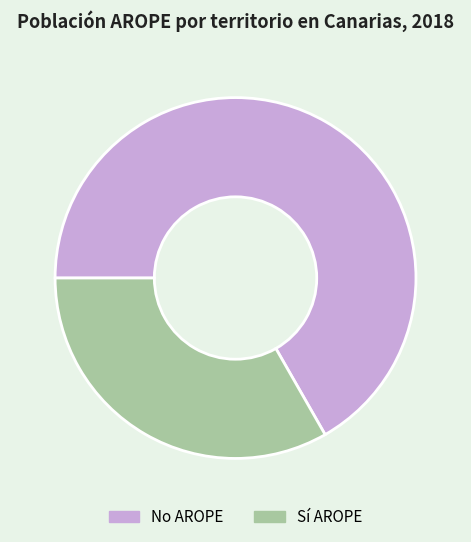

How many slices are in this pie chart?

2